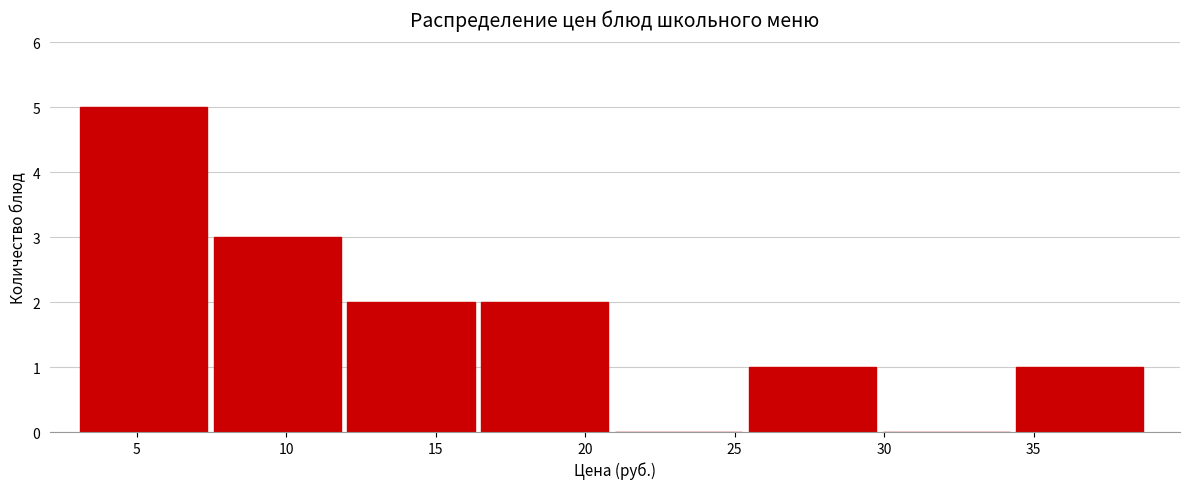

Over which range of the x-axis is the bar tallest?

3.0 to 7.5